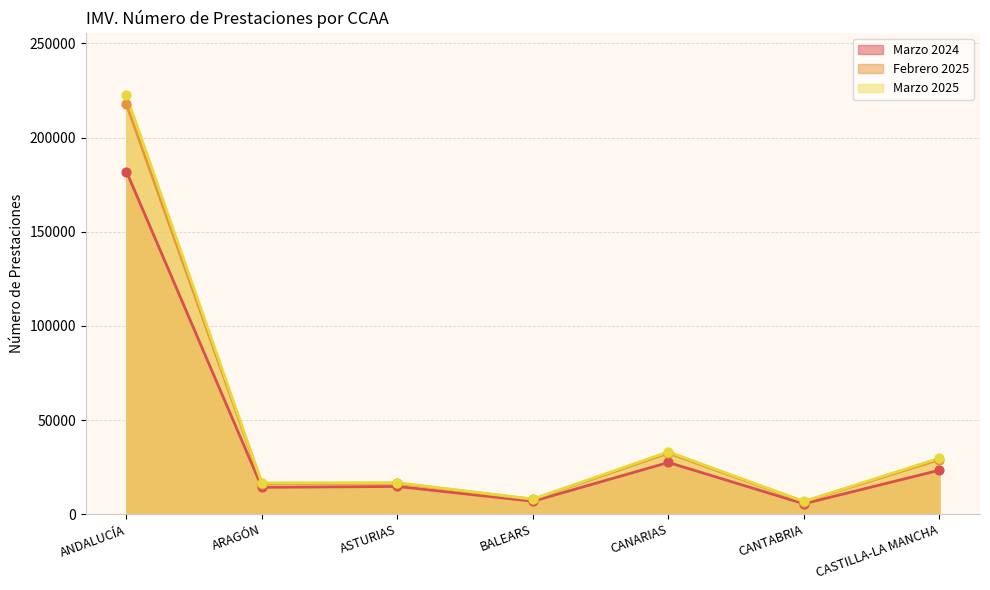

Which series contains the lowest Y value?

Marzo 2024